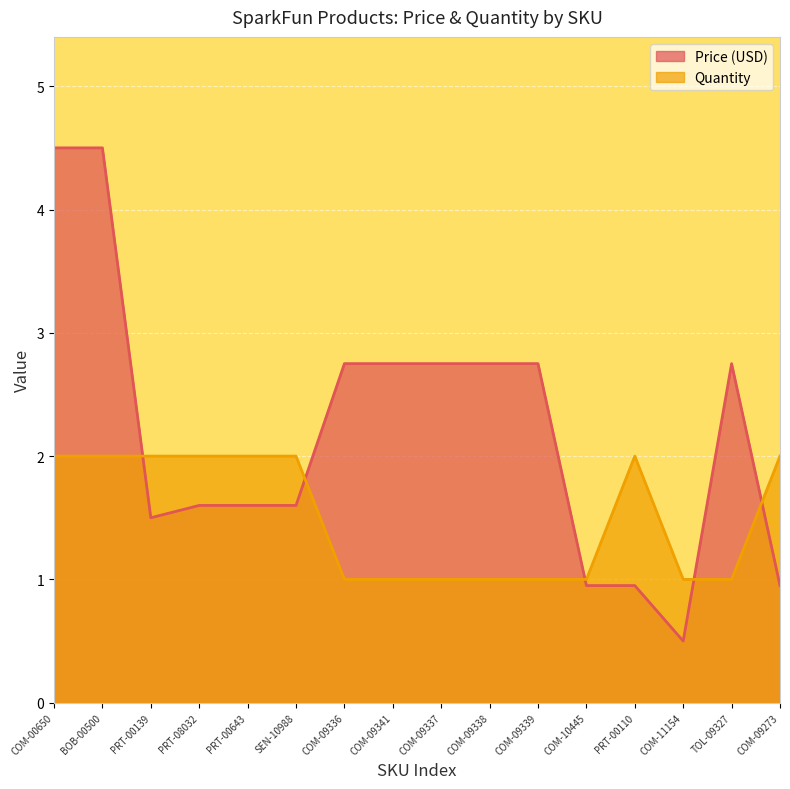

Between which two adjacent categories do Price (USD) and Quantity first intersect?

BOB-00500 and PRT-00139